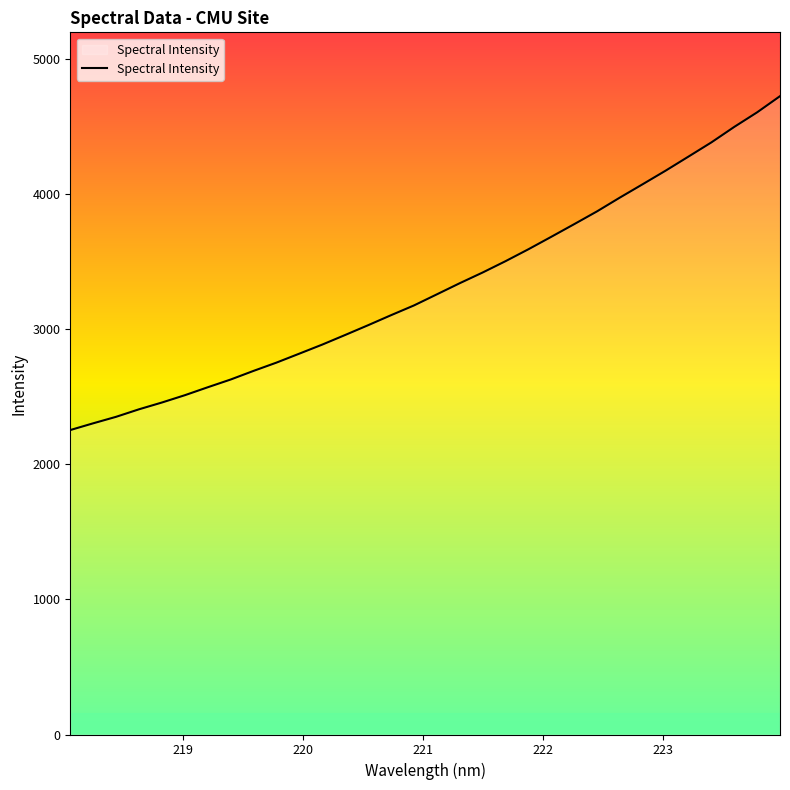

What is the difference between the maximum and minimum values?

2469.7